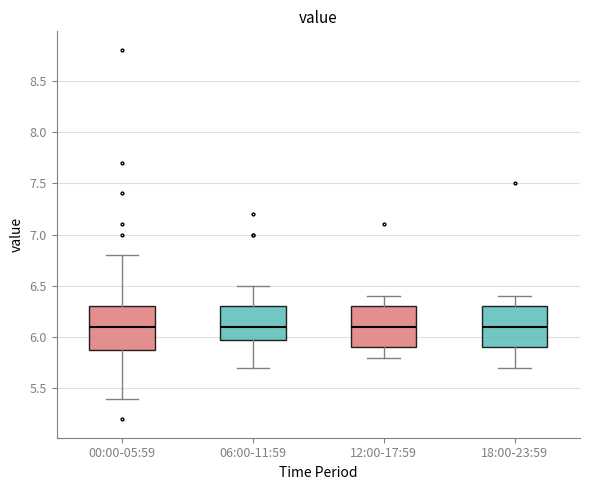

Reading left to right, read every box against the y-axis: the position of its median line, the range the box covers, and the ends of its whiskers. The values are not printed on the chart, so give them approximately, as read against the axis.

00:00-05:59: median 6.1, box 5.9 to 6.3, whiskers 5.4 to 6.8
06:00-11:59: median 6.1, box 6.0 to 6.3, whiskers 5.7 to 6.5
12:00-17:59: median 6.1, box 5.9 to 6.3, whiskers 5.8 to 6.4
18:00-23:59: median 6.1, box 5.9 to 6.3, whiskers 5.7 to 6.4